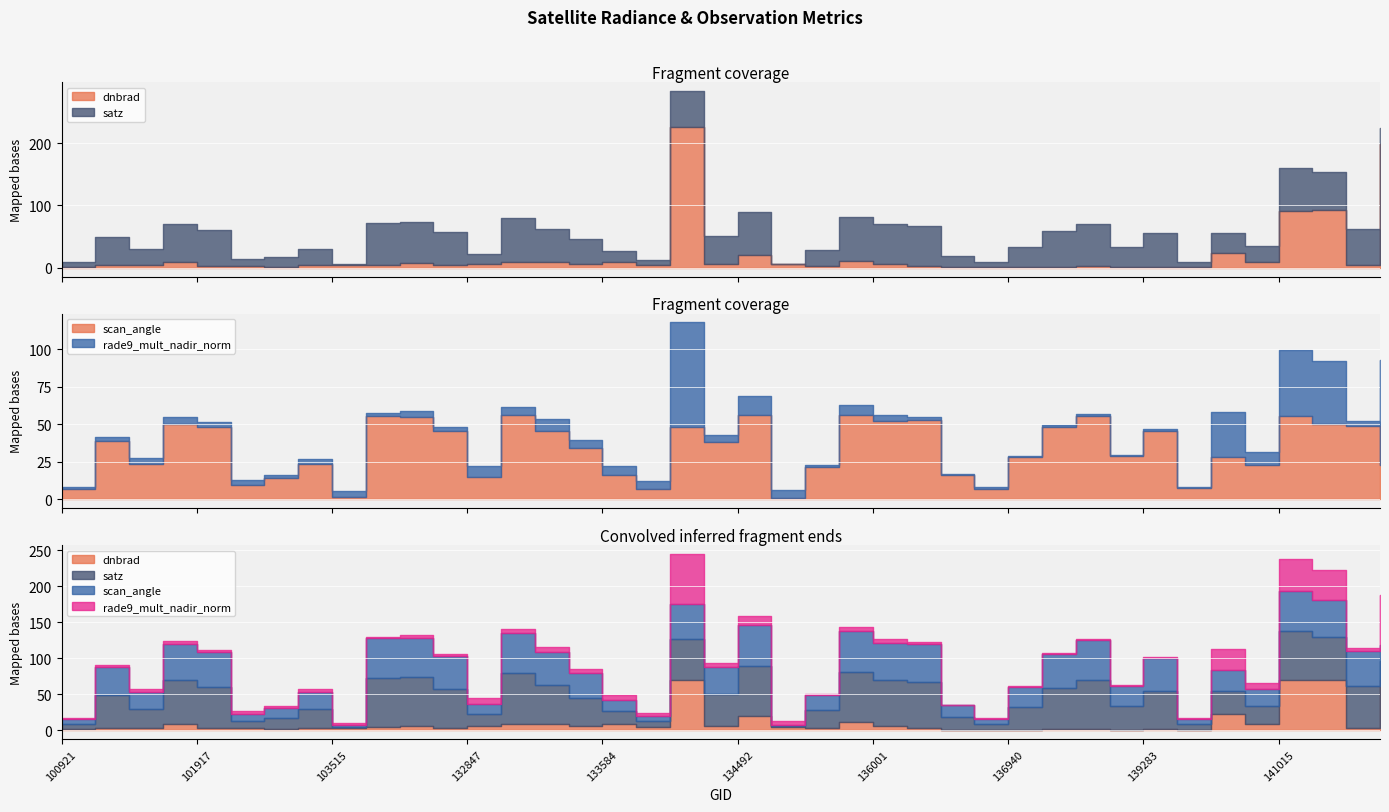

What is the difference between the satz values at 136755 and 133404?

31.1